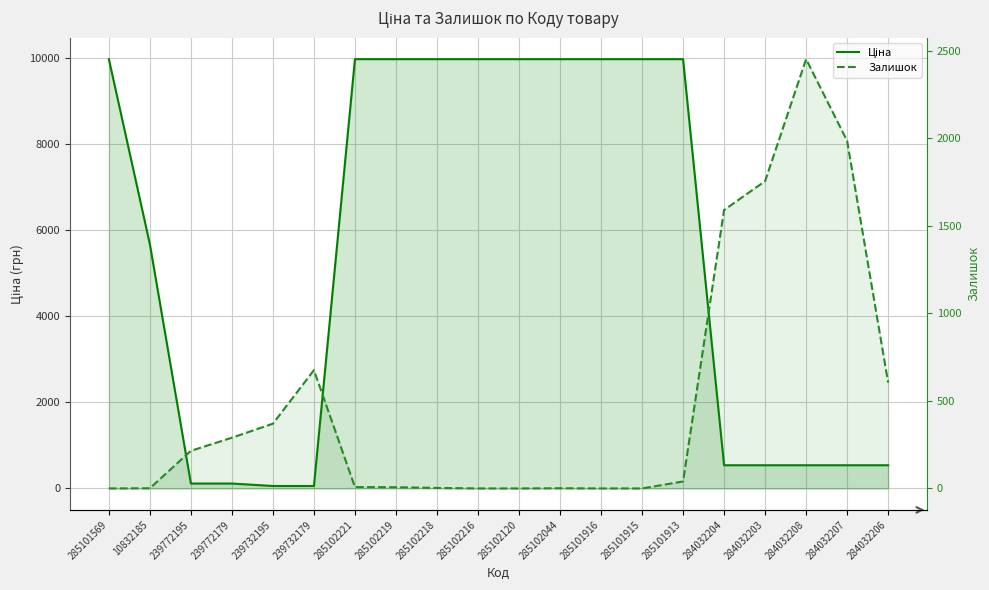

The Ціна series shows 57.0 at 239732179. True or false?

True